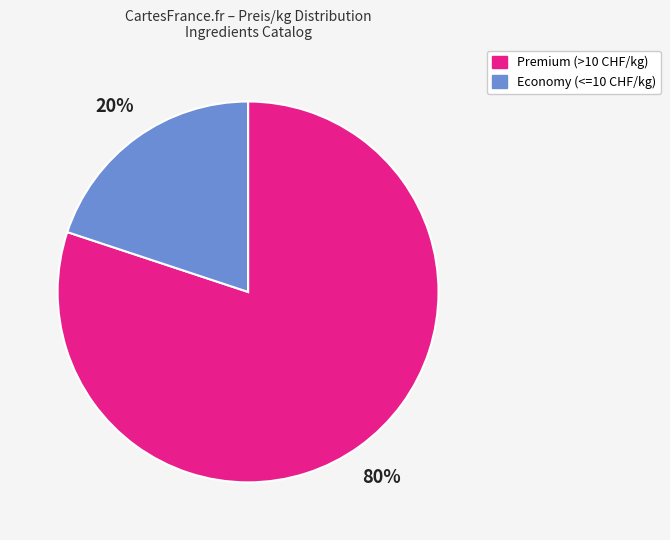

To the nearest percent, what is the difference between the largest and smallest slice percentages?

60%